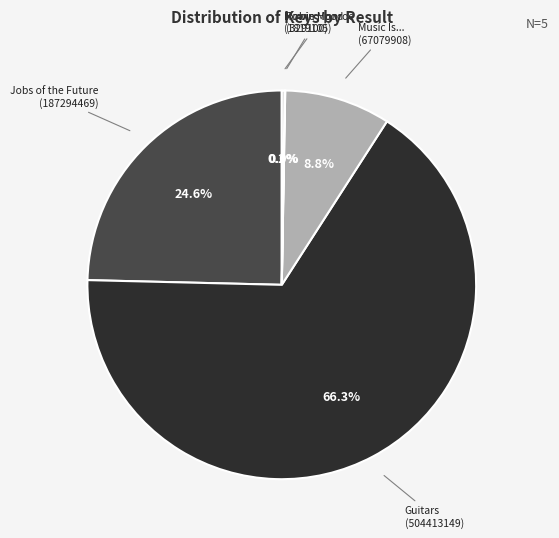

What is the ratio of the value at Guitars (504413149) to the value at Jobs of the Future (187294469)?

2.7